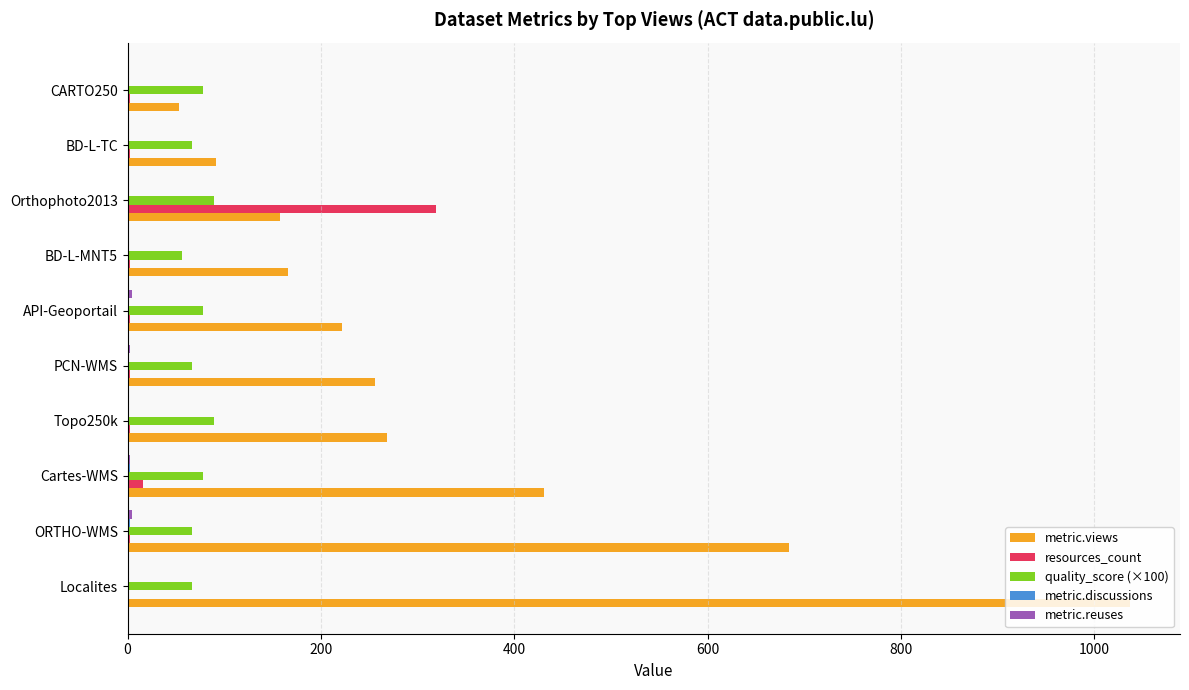

What is the greatest value displayed?

1037.0